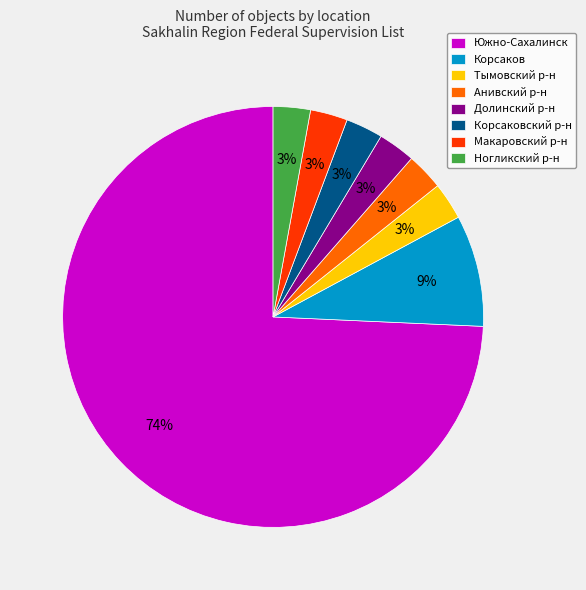

True or false: Макаровский р-н accounts for 3% of the total.

True